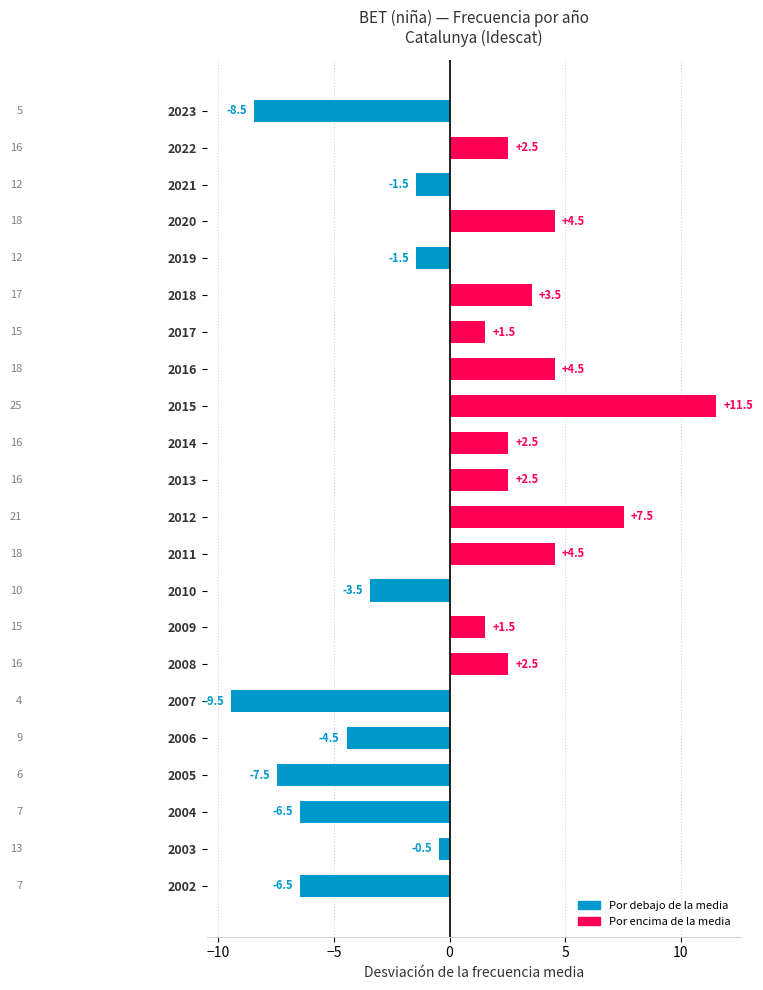

What is the difference between the values at 2009 and 2008?

1.0